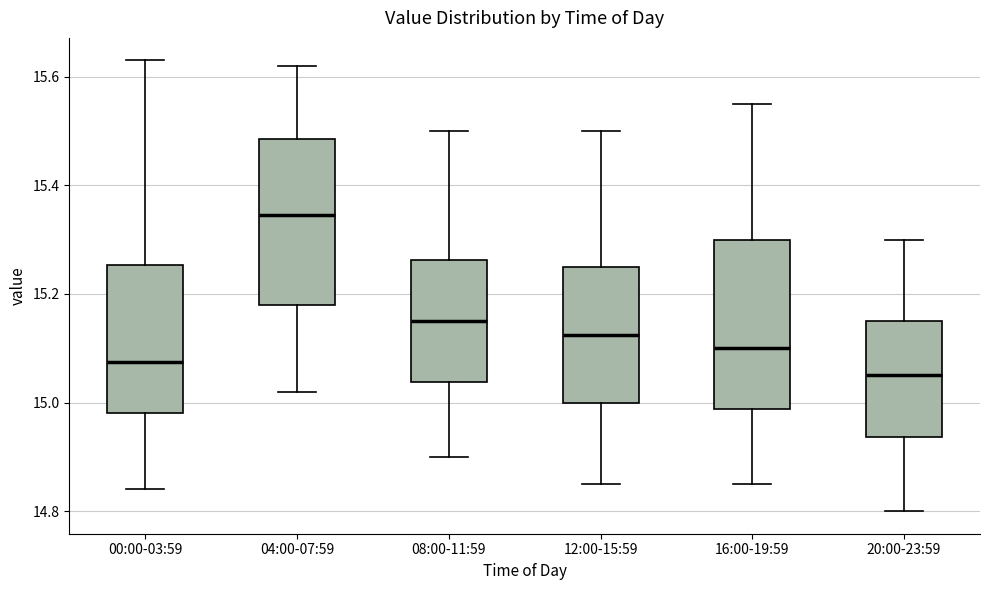

Reading left to right, transcribe this box plot: for each box, give where its median line is, the range the box spans, and where its two whiskers end, as read against the y-axis. The values are not printed on the chart, so give them approximately, as read against the axis.

00:00-03:59: median 15.08, box 14.98 to 15.26, whiskers 14.84 to 15.64
04:00-07:59: median 15.34, box 15.18 to 15.48, whiskers 15.02 to 15.62
08:00-11:59: median 15.16, box 15.04 to 15.26, whiskers 14.90 to 15.50
12:00-15:59: median 15.12, box 15.00 to 15.26, whiskers 14.86 to 15.50
16:00-19:59: median 15.10, box 14.98 to 15.30, whiskers 14.86 to 15.56
20:00-23:59: median 15.06, box 14.94 to 15.16, whiskers 14.80 to 15.30